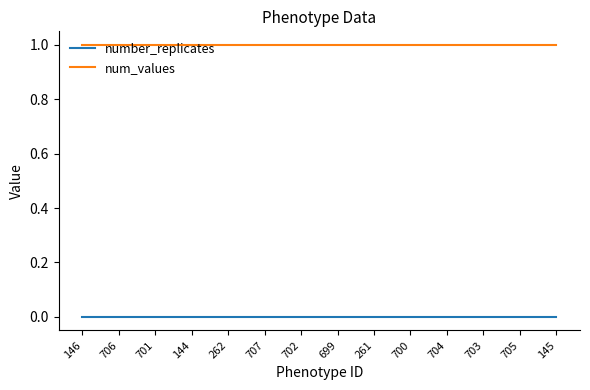

Reading right to left, what are all the values shown in this chart?

number_replicates: 0	0	0	0	0	0	0	0	0	0	0	0	0	0
num_values: 1	1	1	1	1	1	1	1	1	1	1	1	1	1